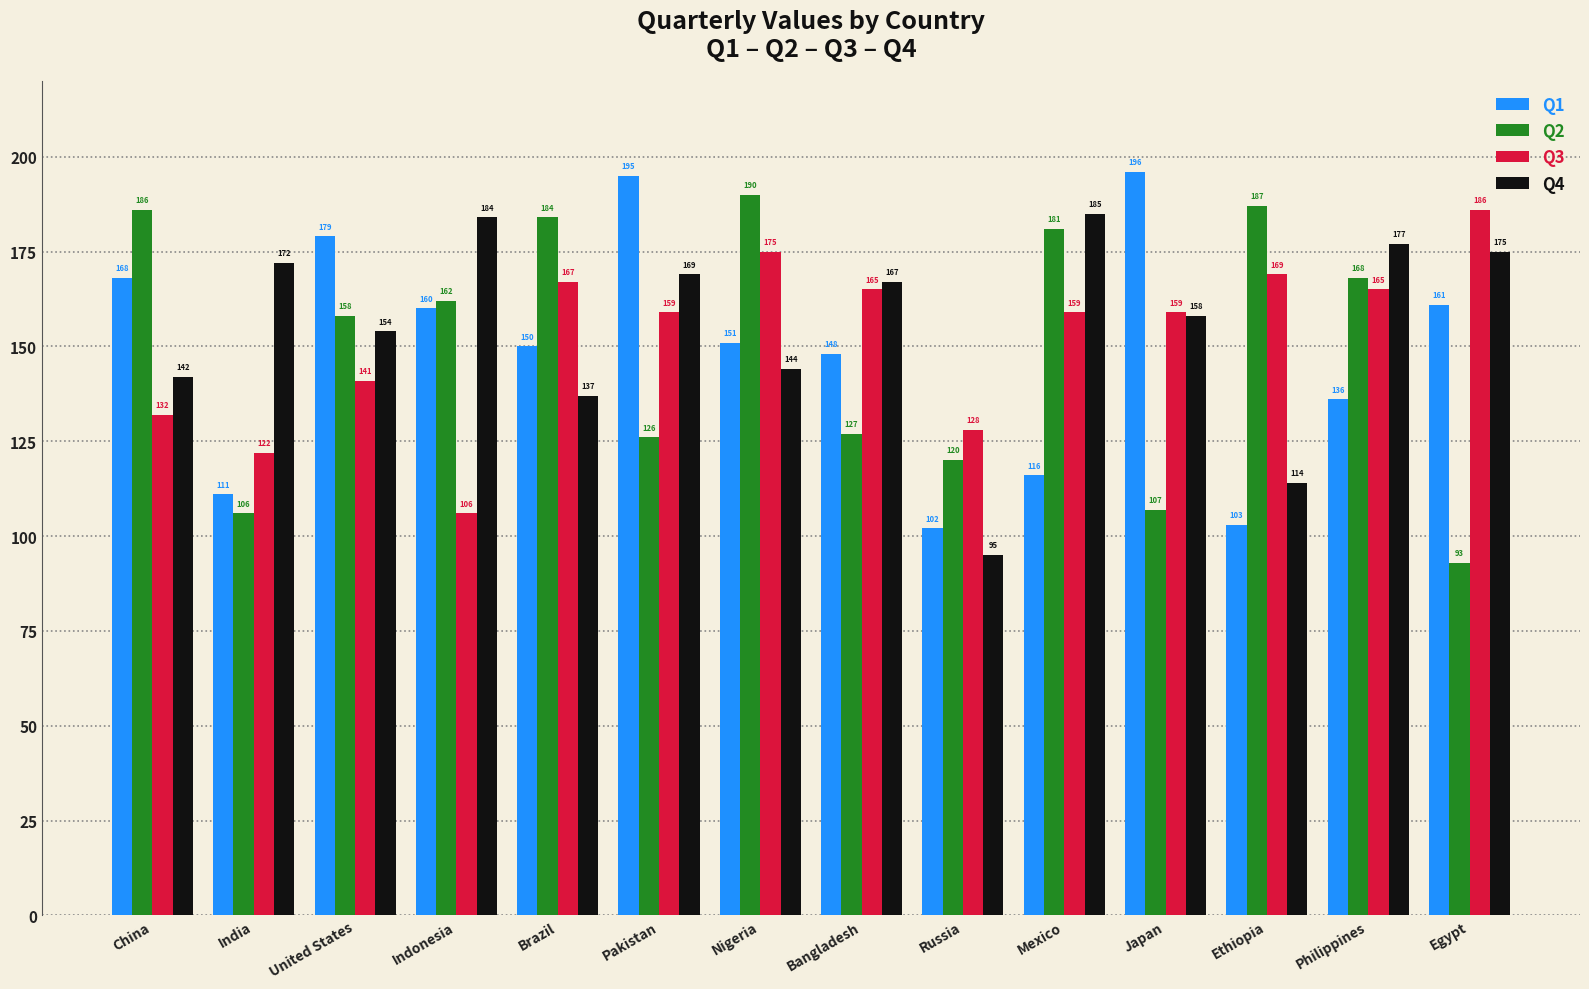

Reading left to right, what are all the values shown in this chart?

Q1: China=168	India=111	United States=179	Indonesia=160	Brazil=150	Pakistan=195	Nigeria=151	Bangladesh=148	Russia=102	Mexico=116	Japan=196	Ethiopia=103	Philippines=136	Egypt=161
Q2: China=186	India=106	United States=158	Indonesia=162	Brazil=184	Pakistan=126	Nigeria=190	Bangladesh=127	Russia=120	Mexico=181	Japan=107	Ethiopia=187	Philippines=168	Egypt=93
Q3: China=132	India=122	United States=141	Indonesia=106	Brazil=167	Pakistan=159	Nigeria=175	Bangladesh=165	Russia=128	Mexico=159	Japan=159	Ethiopia=169	Philippines=165	Egypt=186
Q4: China=142	India=172	United States=154	Indonesia=184	Brazil=137	Pakistan=169	Nigeria=144	Bangladesh=167	Russia=95	Mexico=185	Japan=158	Ethiopia=114	Philippines=177	Egypt=175